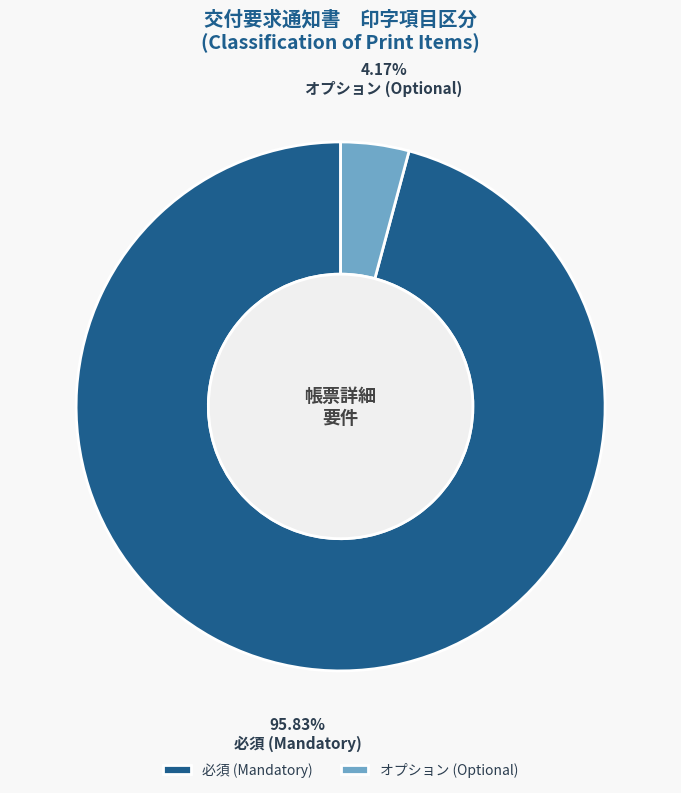

Which slice represents more than half of the pie?

必須 (Mandatory)